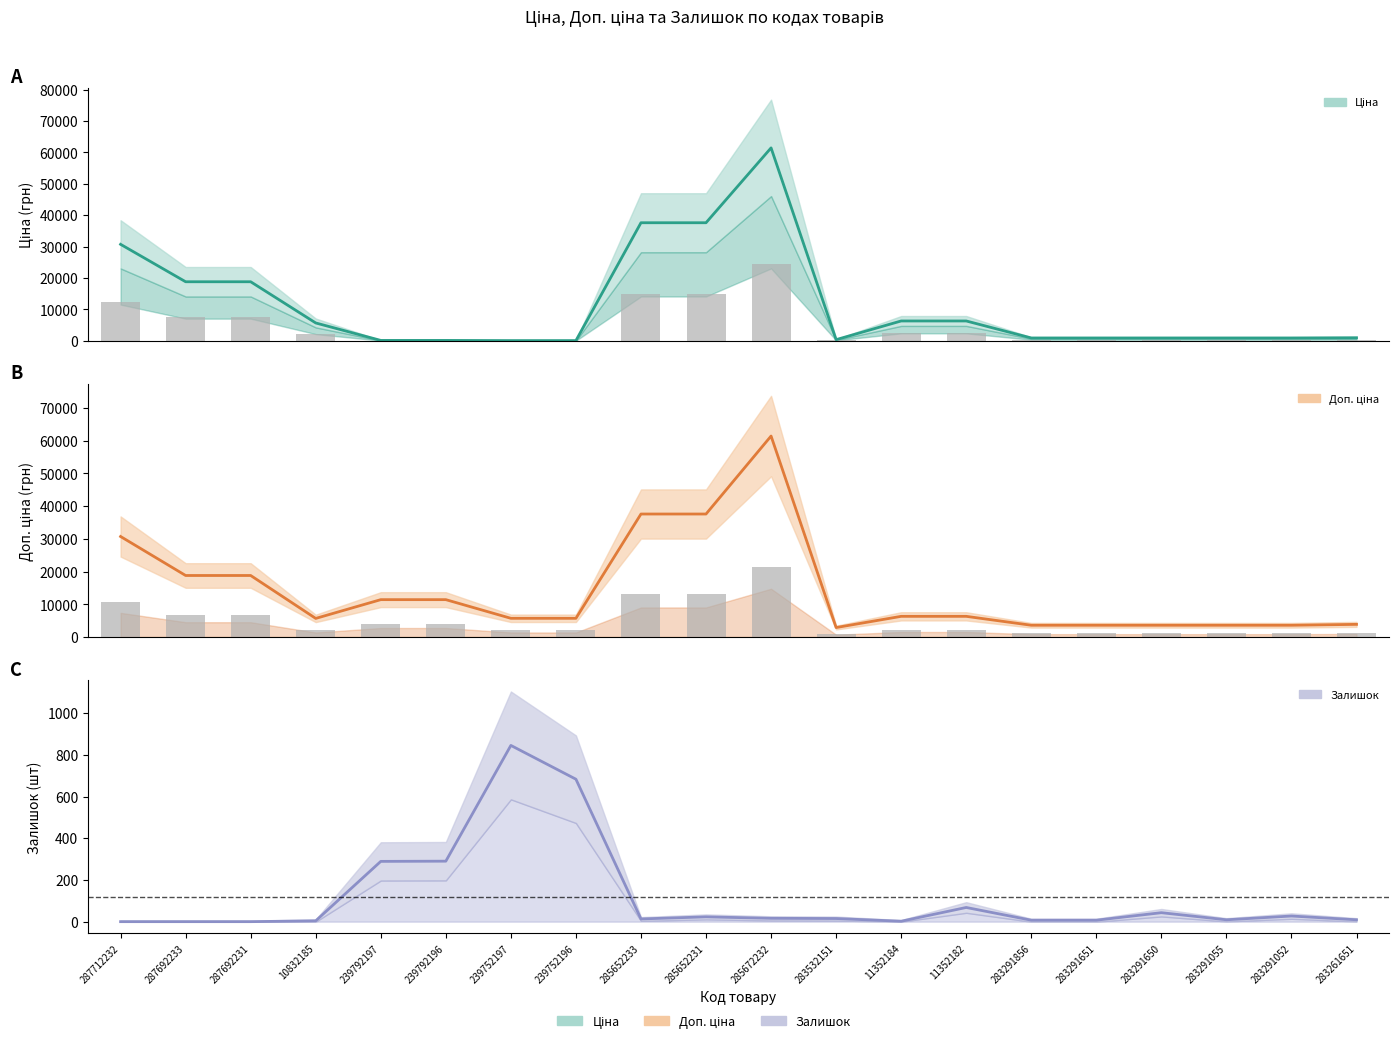

What is the total value across all series at 239792196?

11814.1